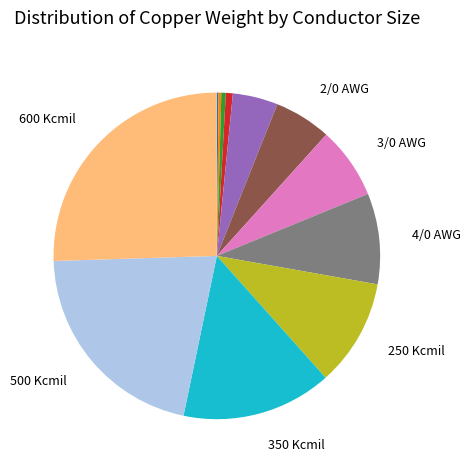

Is there any slice that represents more than half of the pie?

No